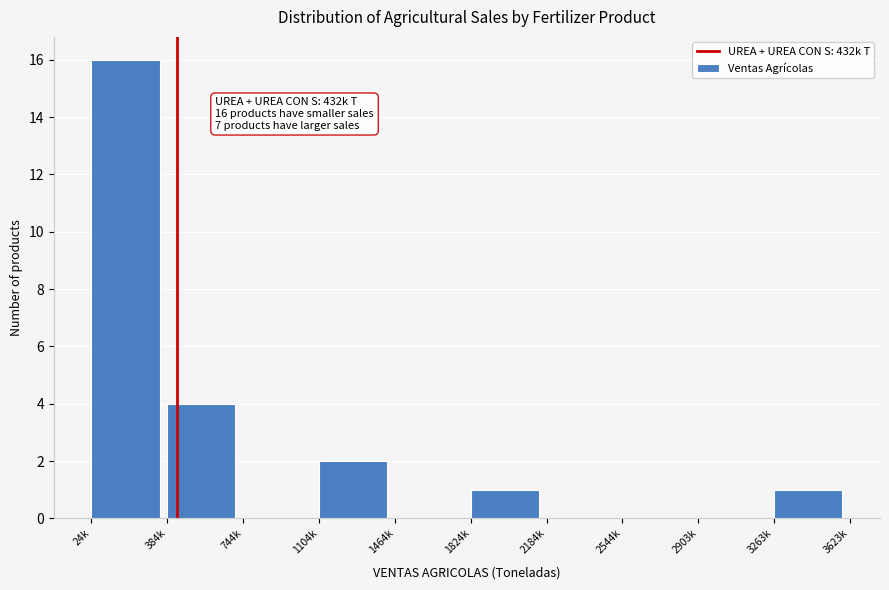

Reading right to left, transcribe all the data shown in this chart.

3263k=1	2903k=0	2544k=0	2184k=0	1824k=1	1464k=0	1104k=2	744k=0	384k=4	24k=16